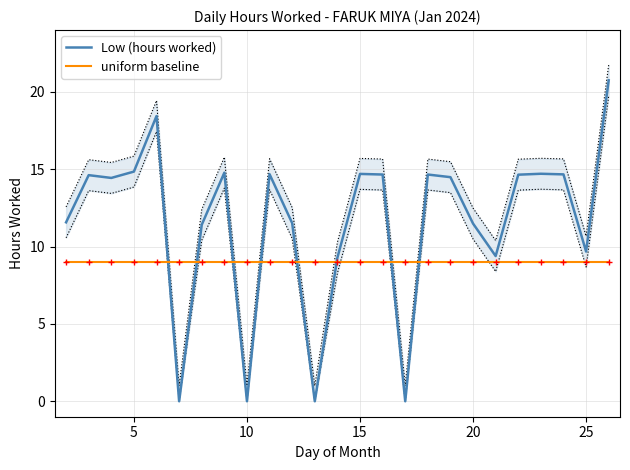

What is the maximum value for Low (hours worked)?

20.8